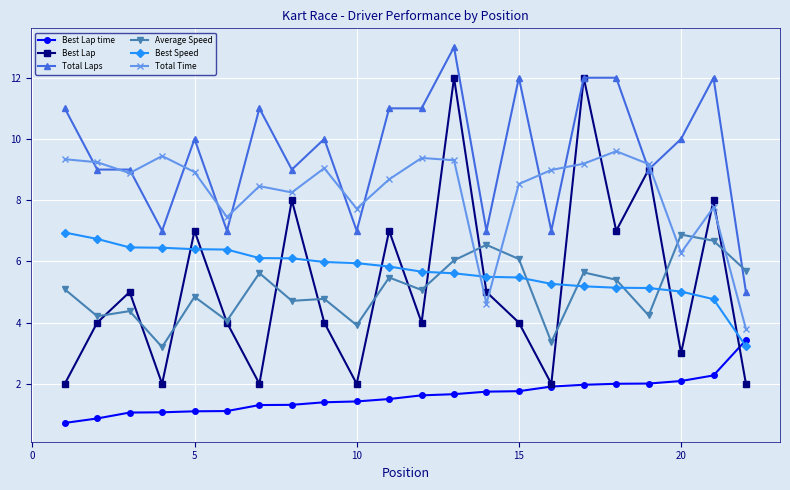

What is the maximum value for Best Lap?

12.0